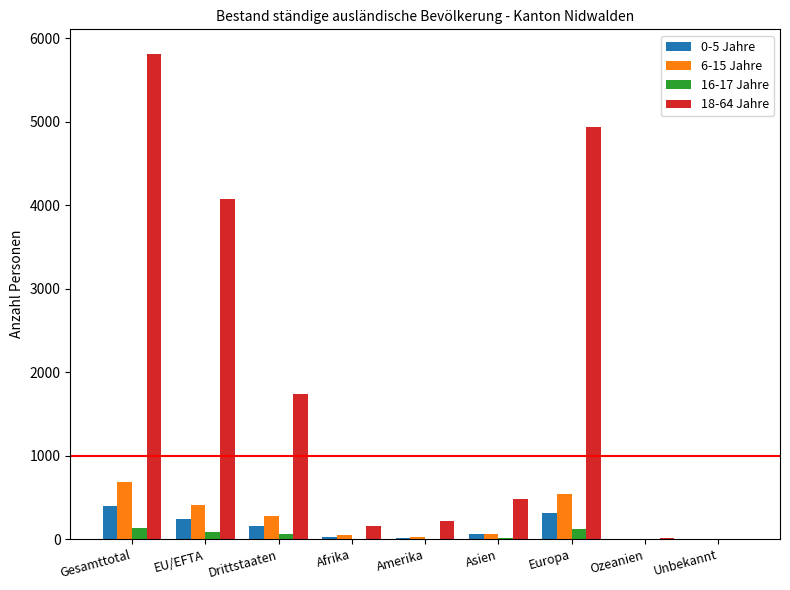

Is the value of 16-17 Jahre at Europa greater than the value of 18-64 Jahre at Gesamttotal?

No